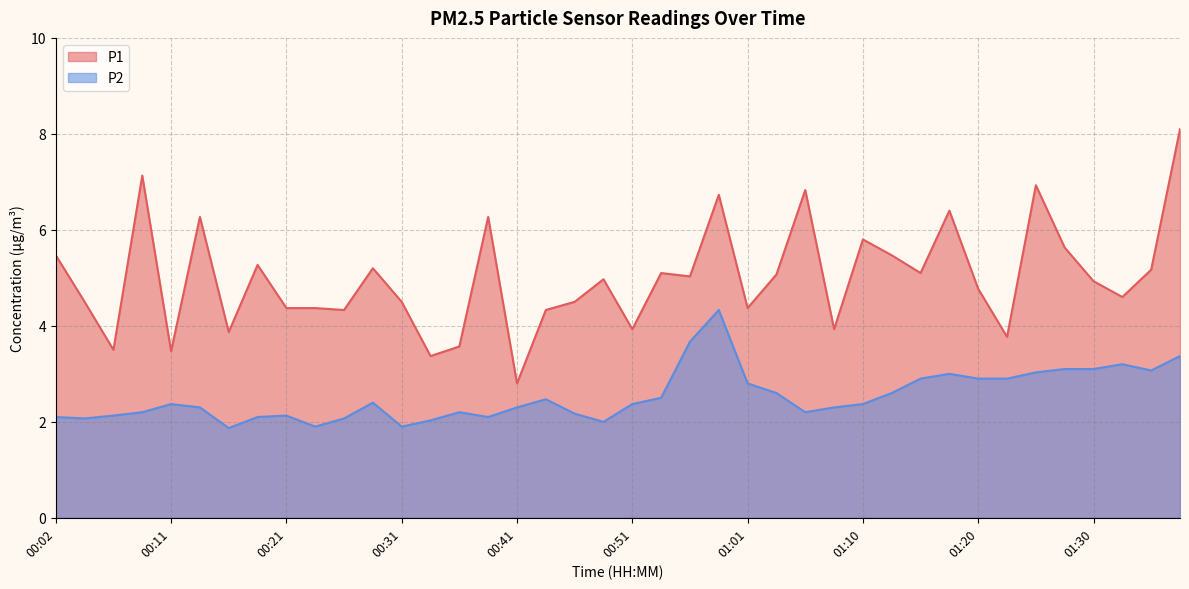

Which series changed the most between 00:02 and 01:13?

P2